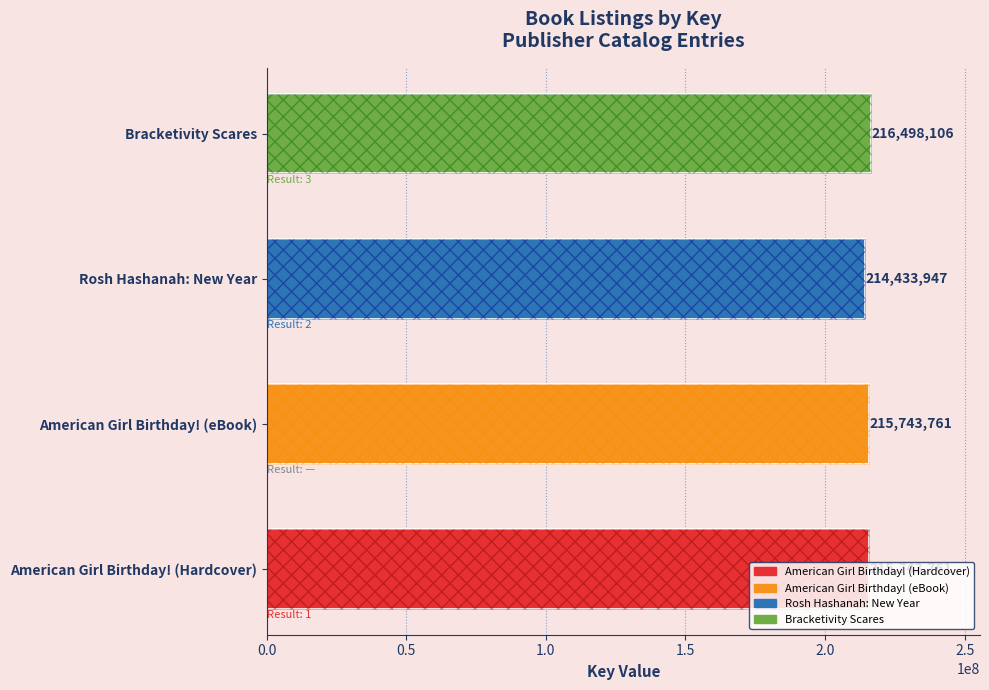

What is the sum of the values at Bracketivity Scares and Rosh Hashanah: New Year?

430932053